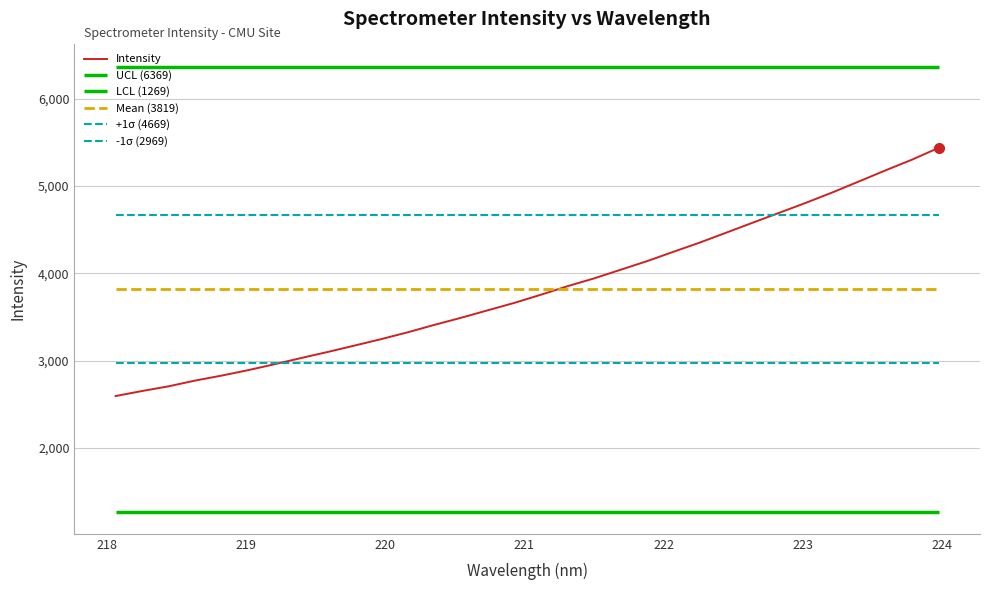

What is the maximum value for Intensity?

5439.7